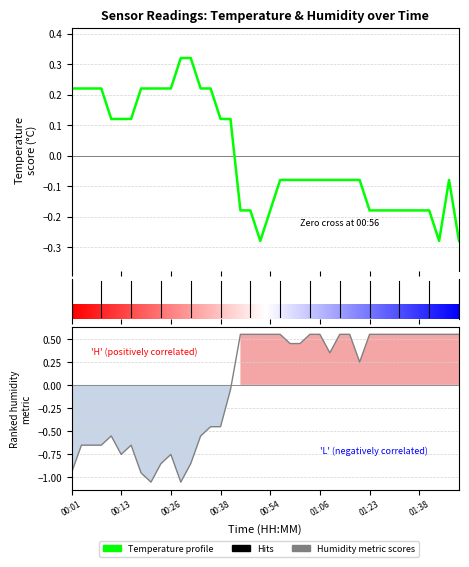

What is the value of the temperature point at the 39th from the left?

-0.1